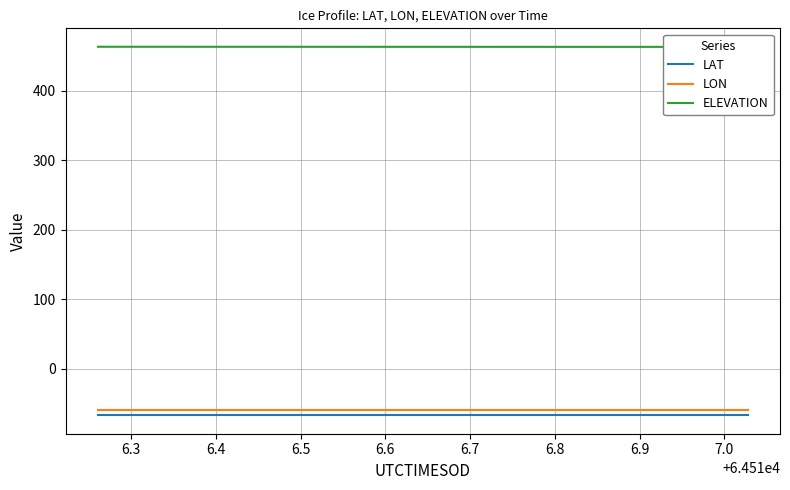

True or false: LAT and LON cross at least once.

False